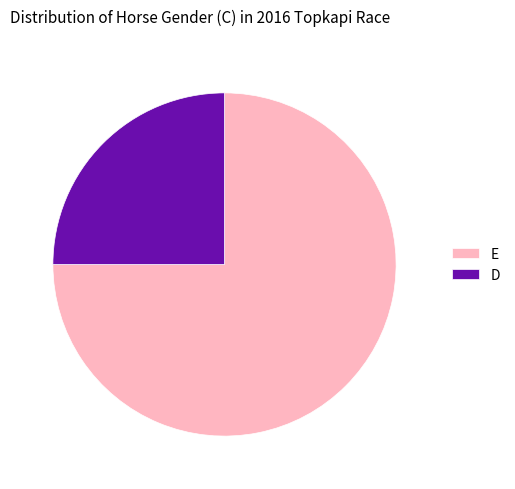

Between E and D, which is larger?

E